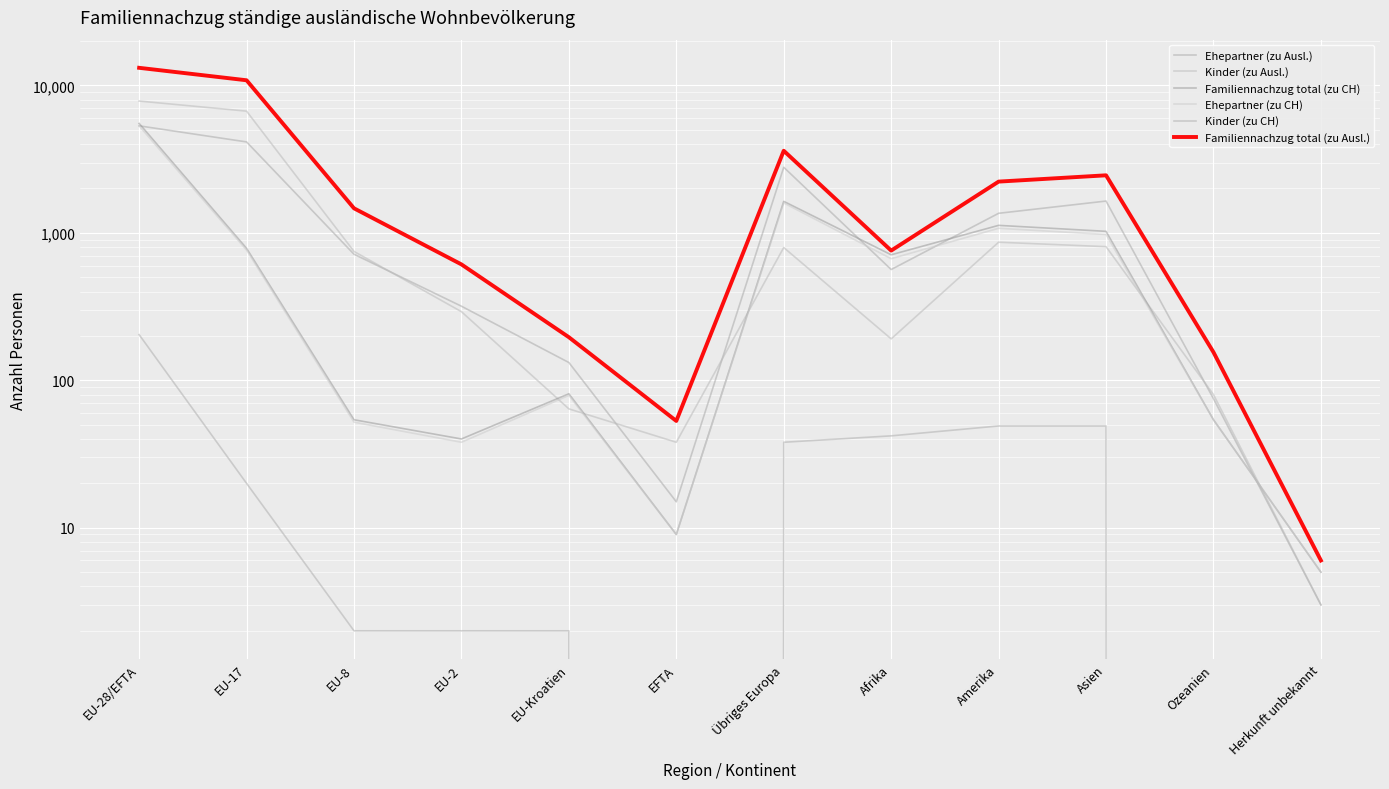

At EU-28/EFTA, list the series in order from largest to smallest.

Familiennachzug total (zu Ausl.), Kinder (zu Ausl.), Familiennachzug total (zu CH), Ehepartner (zu Ausl.), Ehepartner (zu CH), Kinder (zu CH)